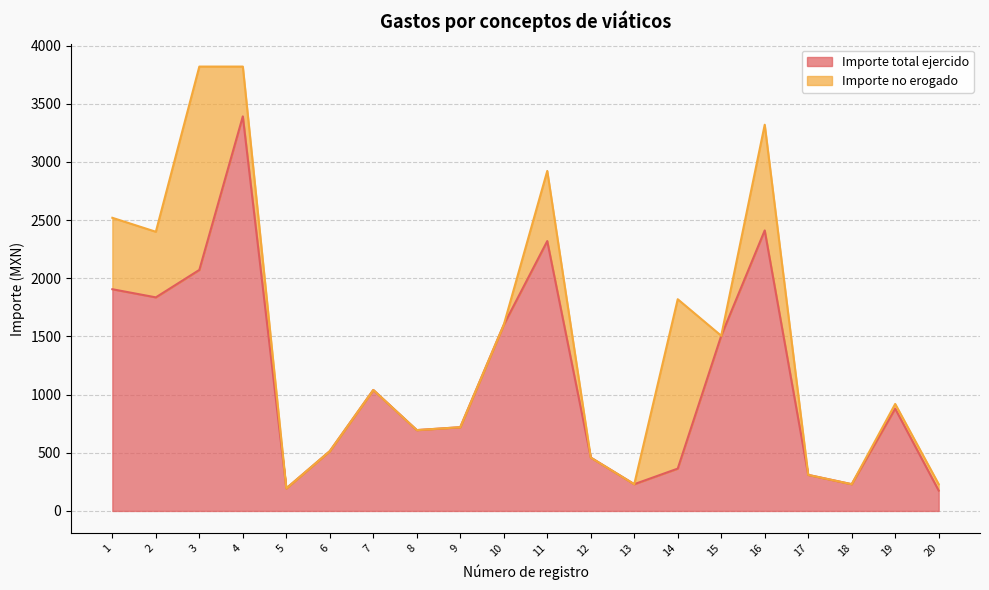

What is the value of the 1st point from the left?

1906.0